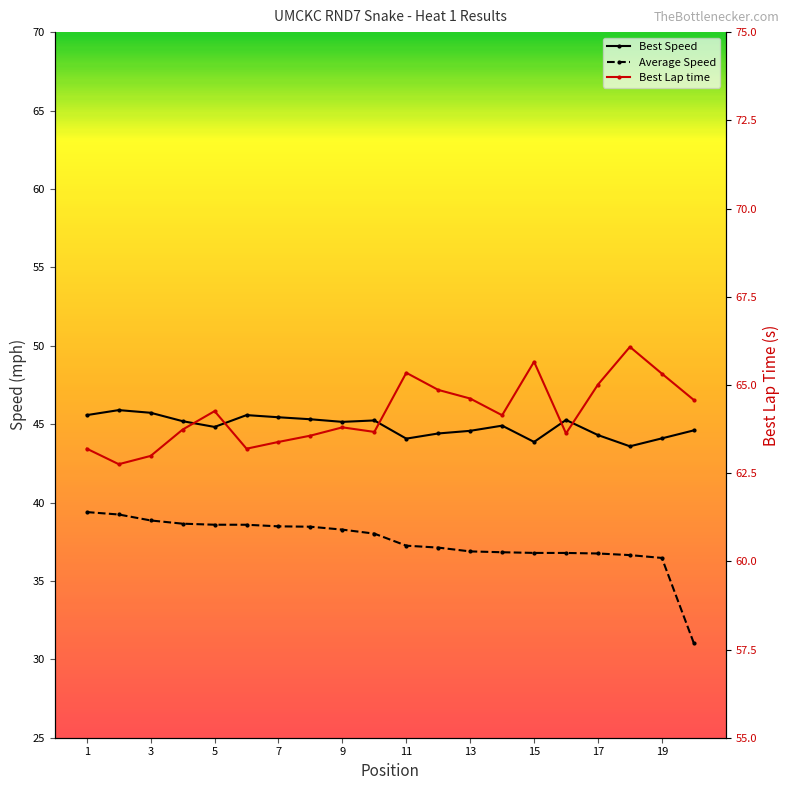

Is it true that Average Speed equals 39.4 at 1?

True